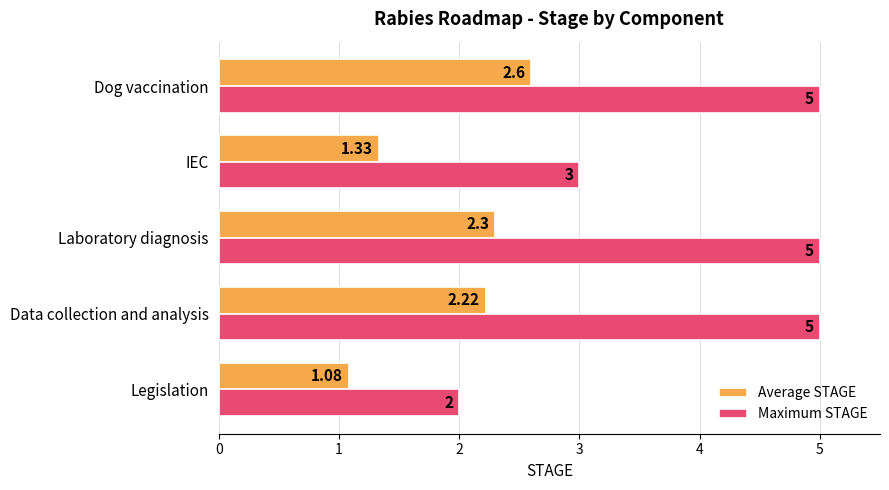

How many data points in Maximum STAGE are less than 5?

2